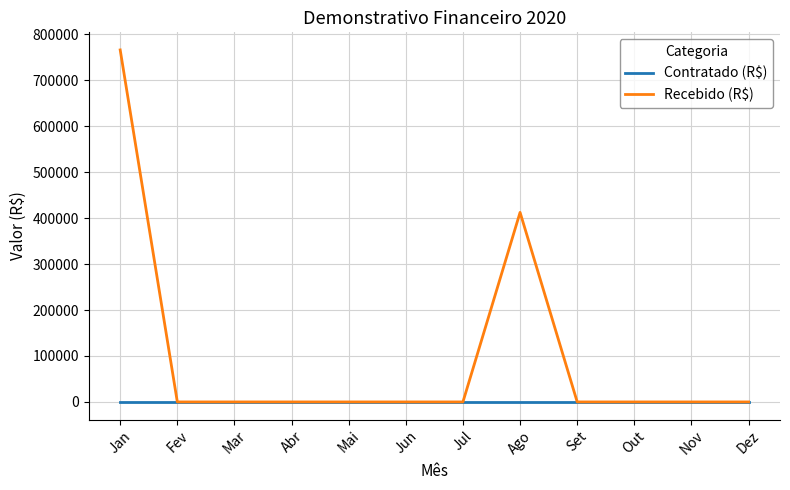

Which series has the largest total across all categories?

Recebido (R$)